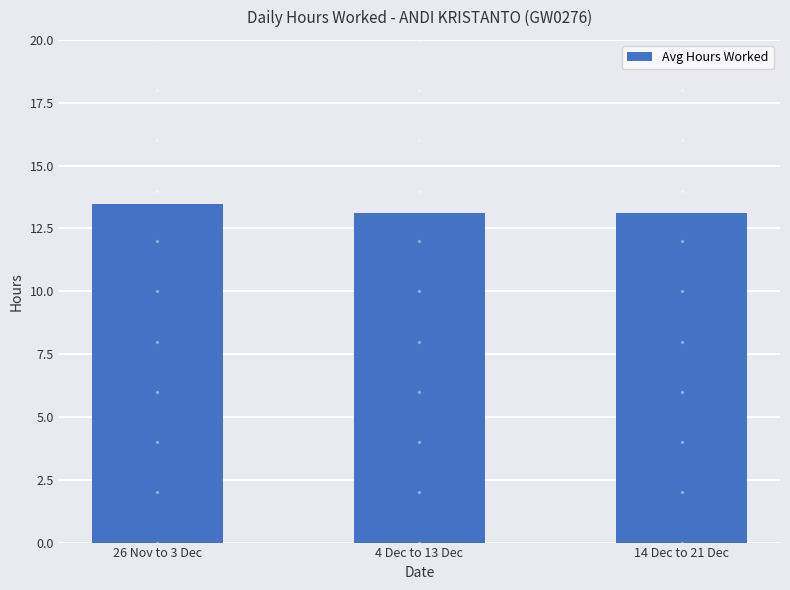

Are the bars grouped side by side (vs. stacked)?

No